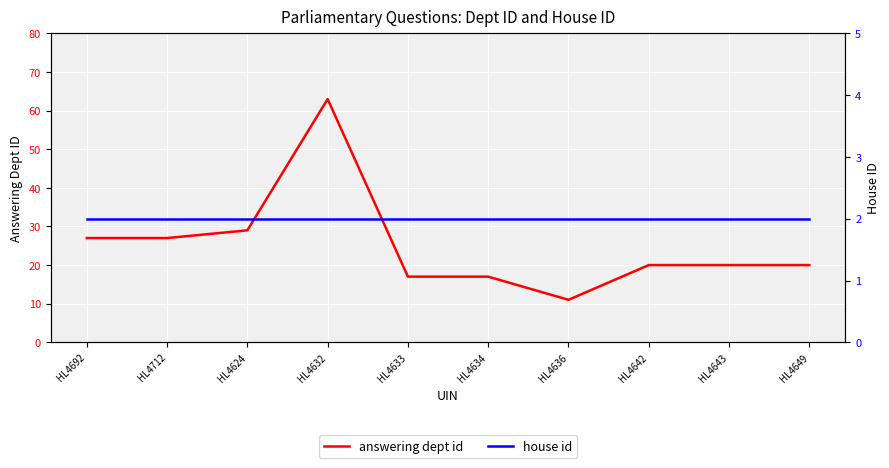

Does the chart display data point markers on the line(s)?

No